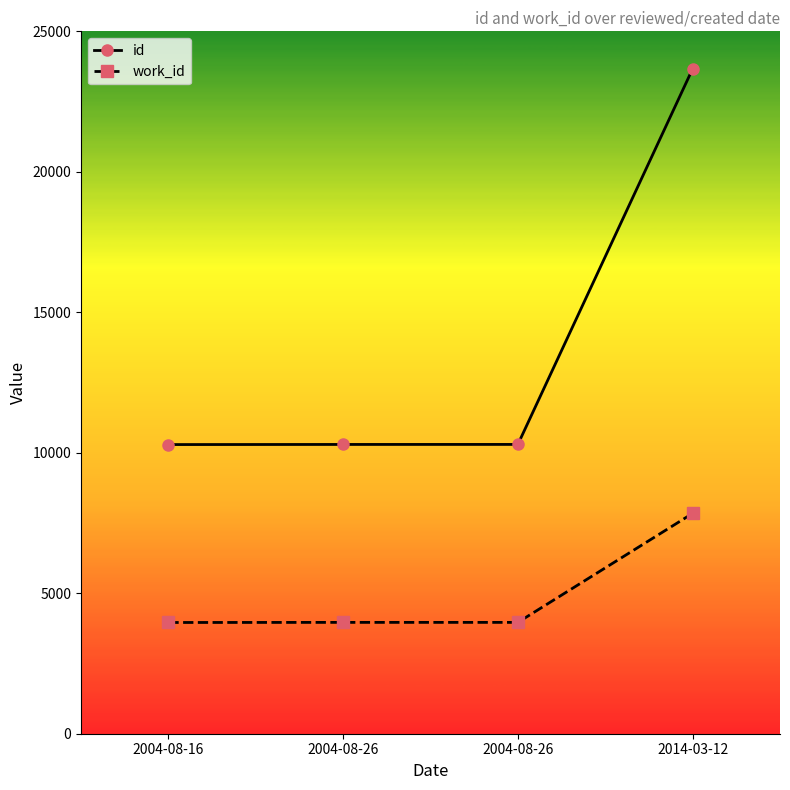

True or false: id and work_id intersect in this chart.

False